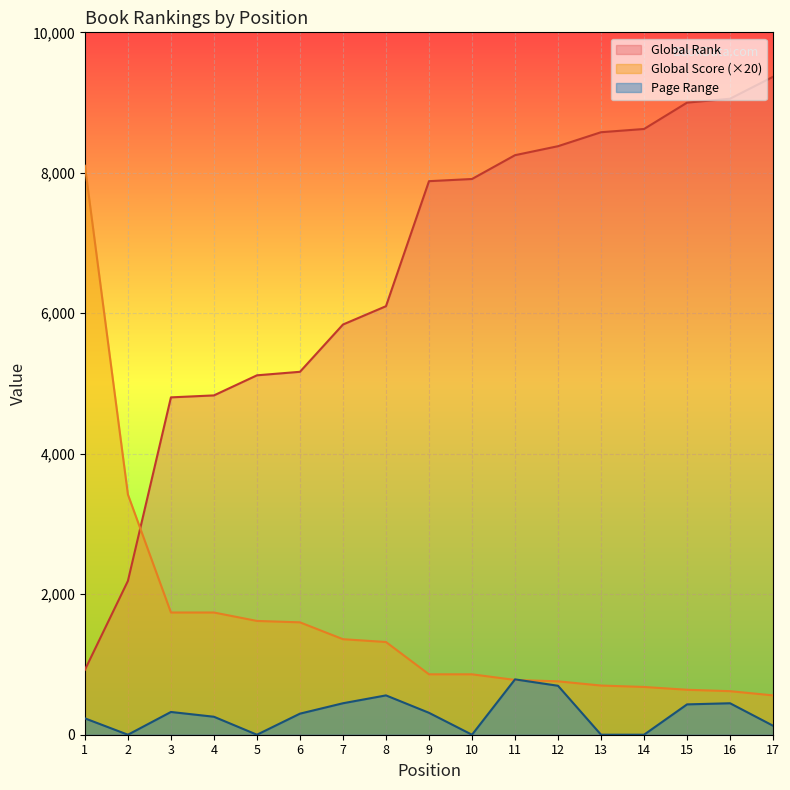

List the series in order of their peak value, highest first.

Global Rank, Global Score (×20), Page Range